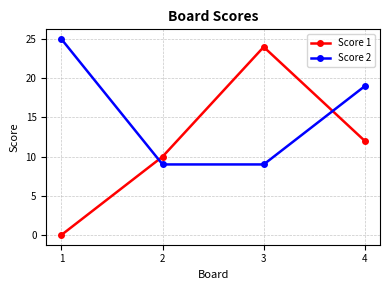

What is the value of the Score 1 point at the 4th from the left?

12